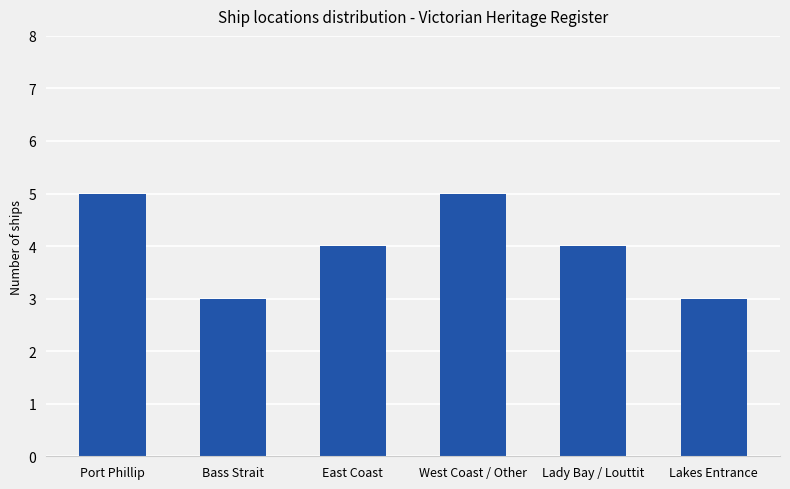

Between West Coast / Other and Lady Bay / Louttit, which is larger?

West Coast / Other